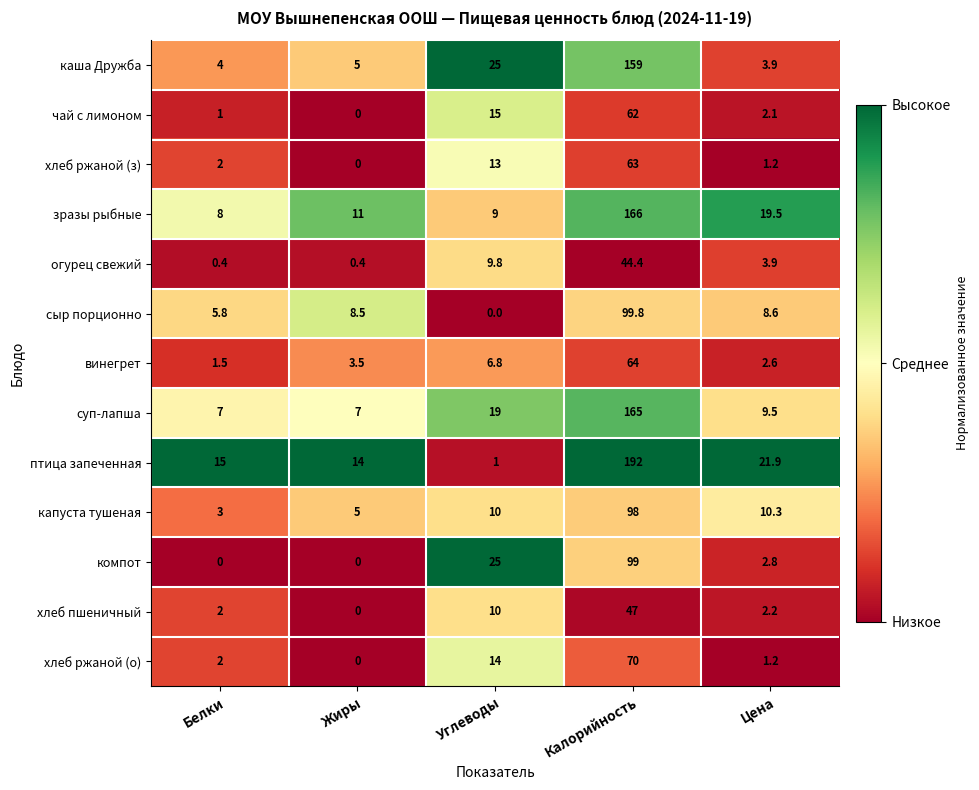

What is the highest value of the сыр порционно series?

99.8